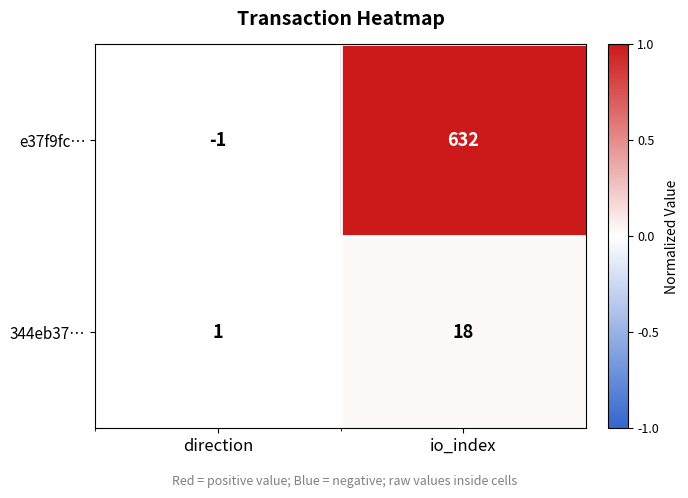

Reading right to left, extract all data points from this chart.

e37f9fc…: 632	-1
344eb37…: 18	1